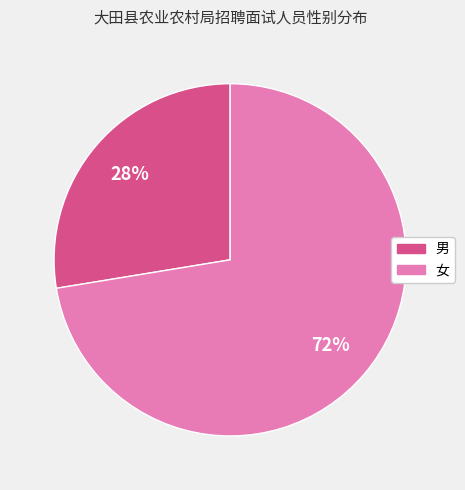

Does 男 represent more than half of the total?

No